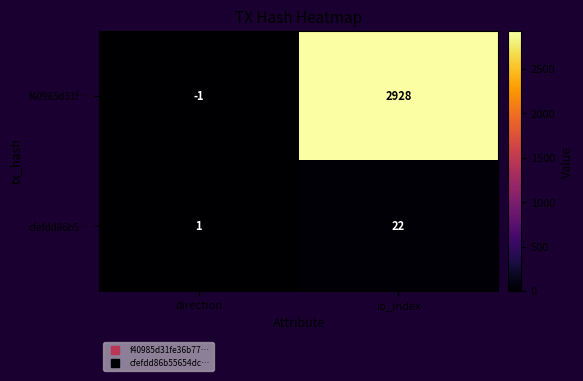

The f40985d31f… series shows 4559 at io_index. True or false?

False